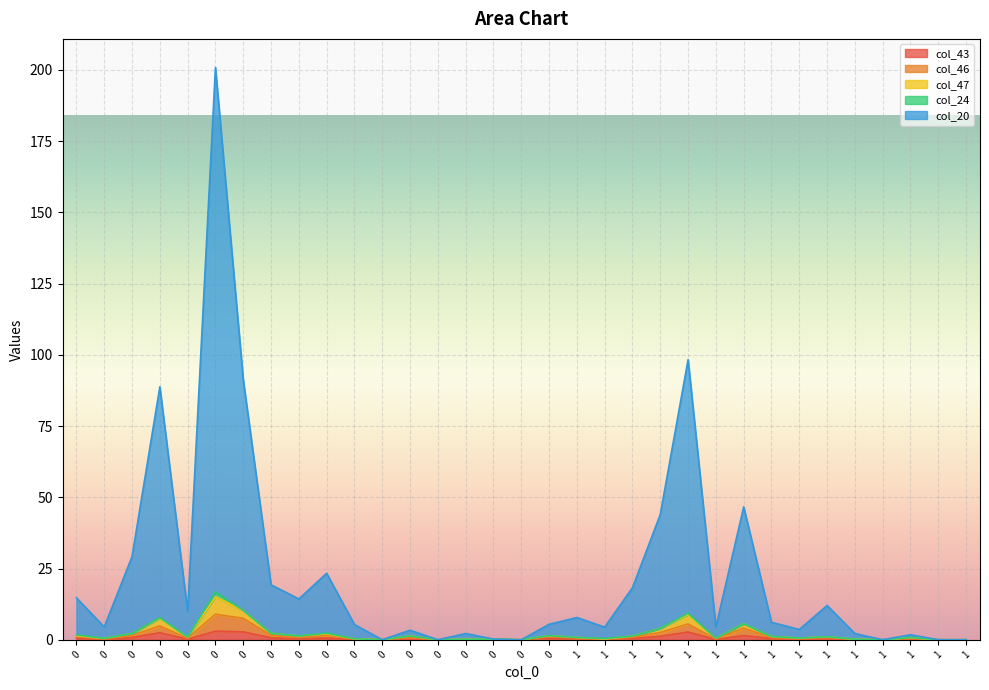

At how many categories does at least one series exceed 55?

4